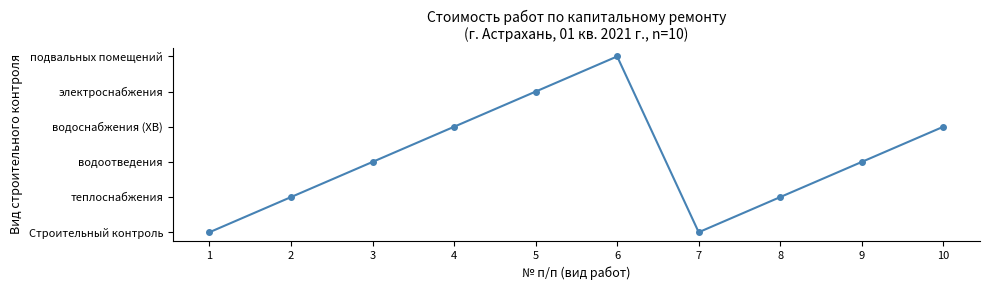

Which label corresponds to the largest value in the chart?

6